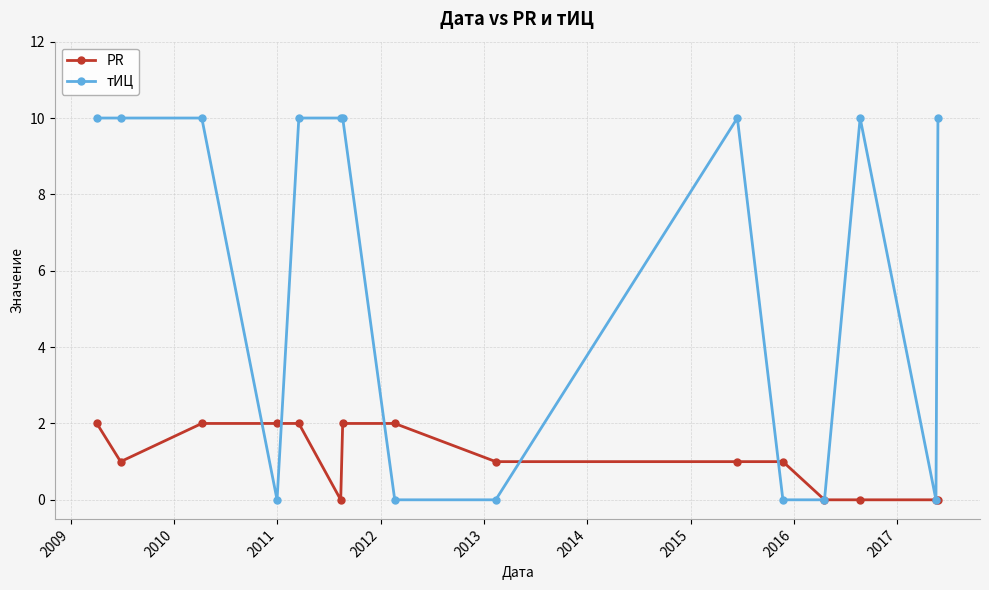

Is this an area chart (filled region under the line)?

No